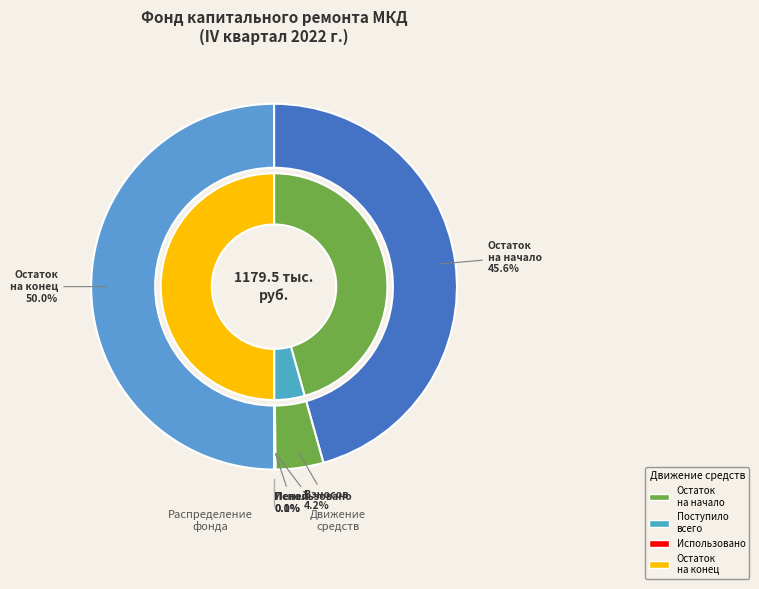

Do Использовано and Пеней together represent more than half of the pie?

No